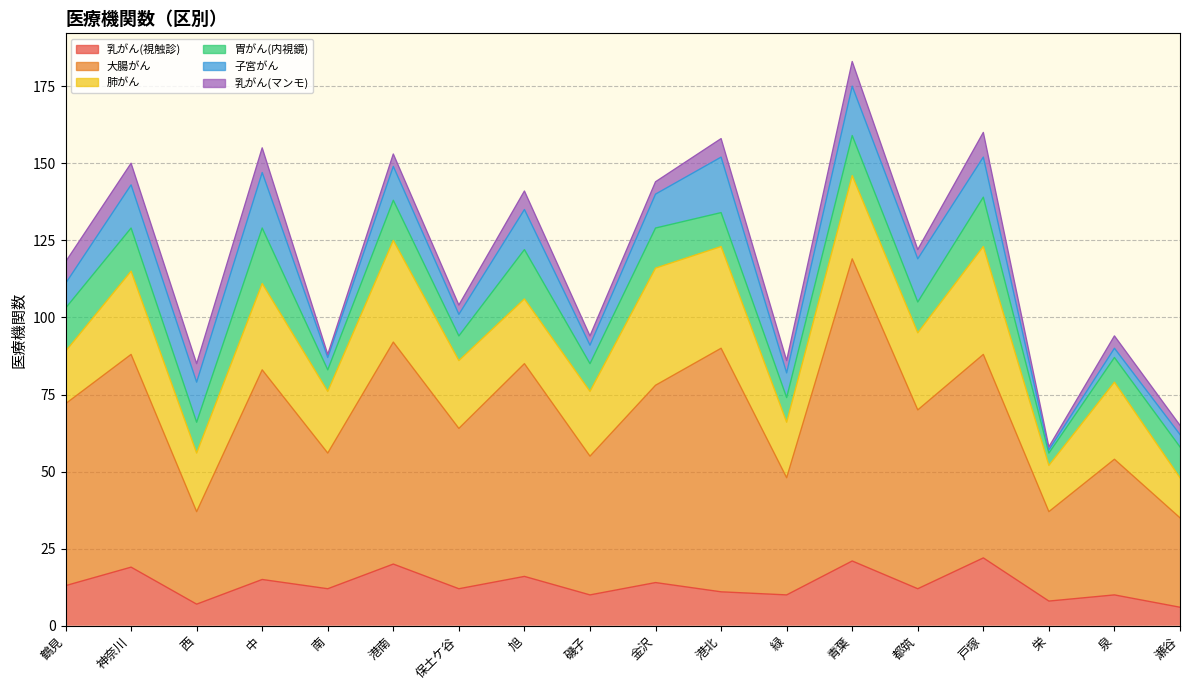

What is the highest value of the 子宮がん series?

18